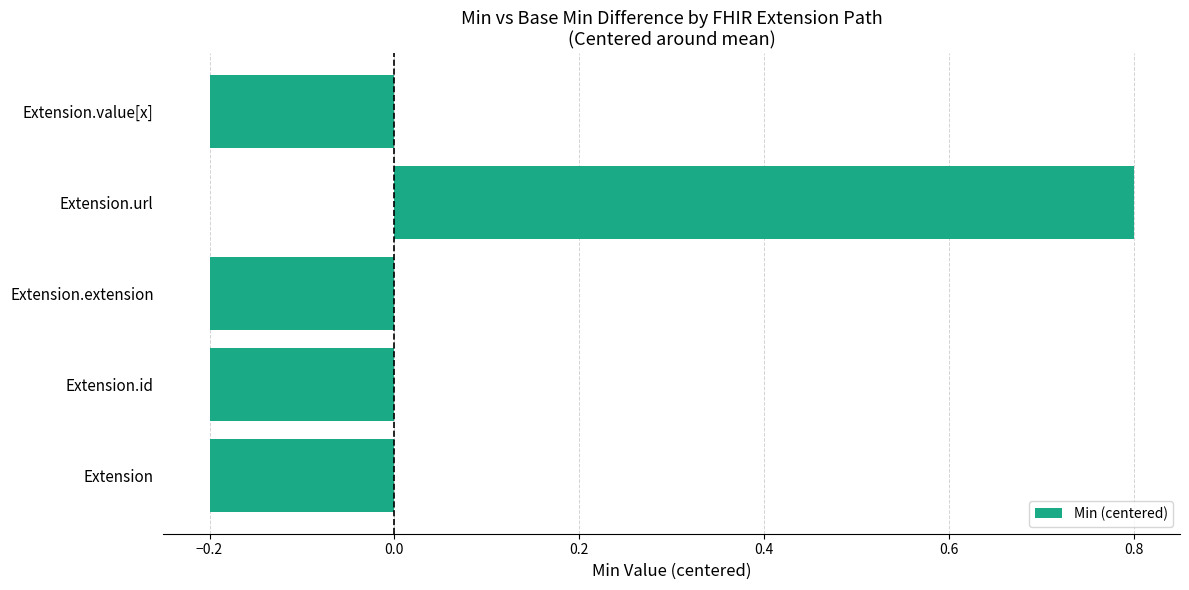

What is the difference between the values at Extension.id and Extension.url?

1.0